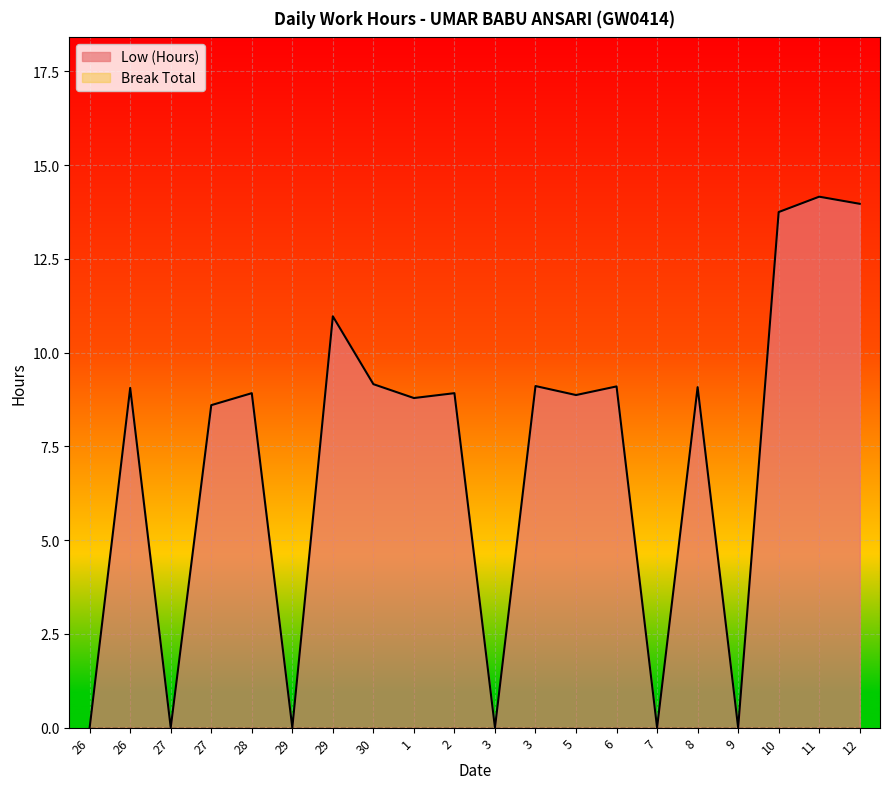

What is the difference between the values at 10 and 30?

4.6